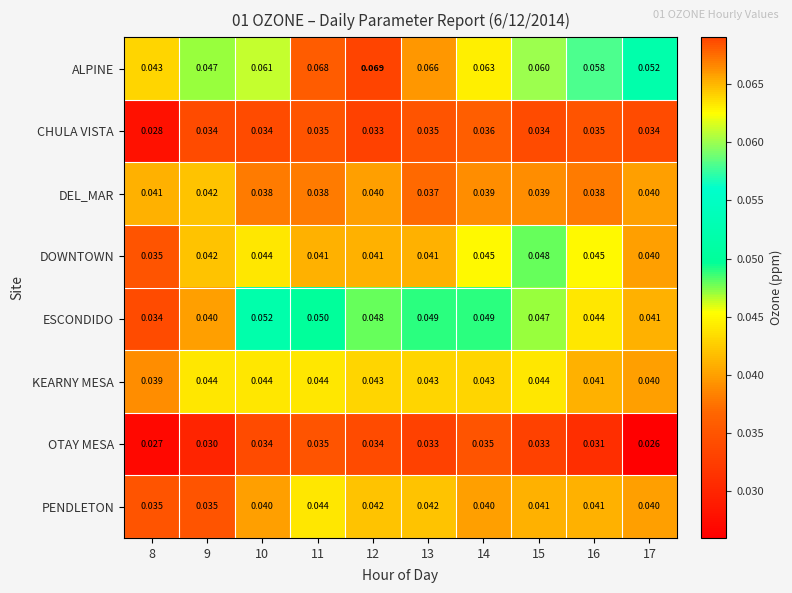

Rank the series at 14 from highest to lowest value.

ALPINE, ESCONDIDO, DOWNTOWN, KEARNY MESA, PENDLETON, DEL_MAR, CHULA VISTA, OTAY MESA